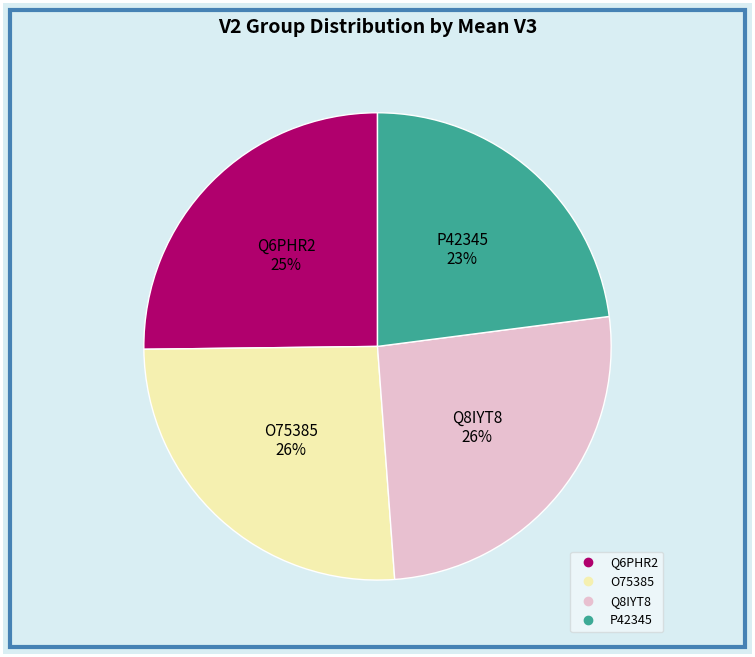

How many segments does this pie chart have?

4